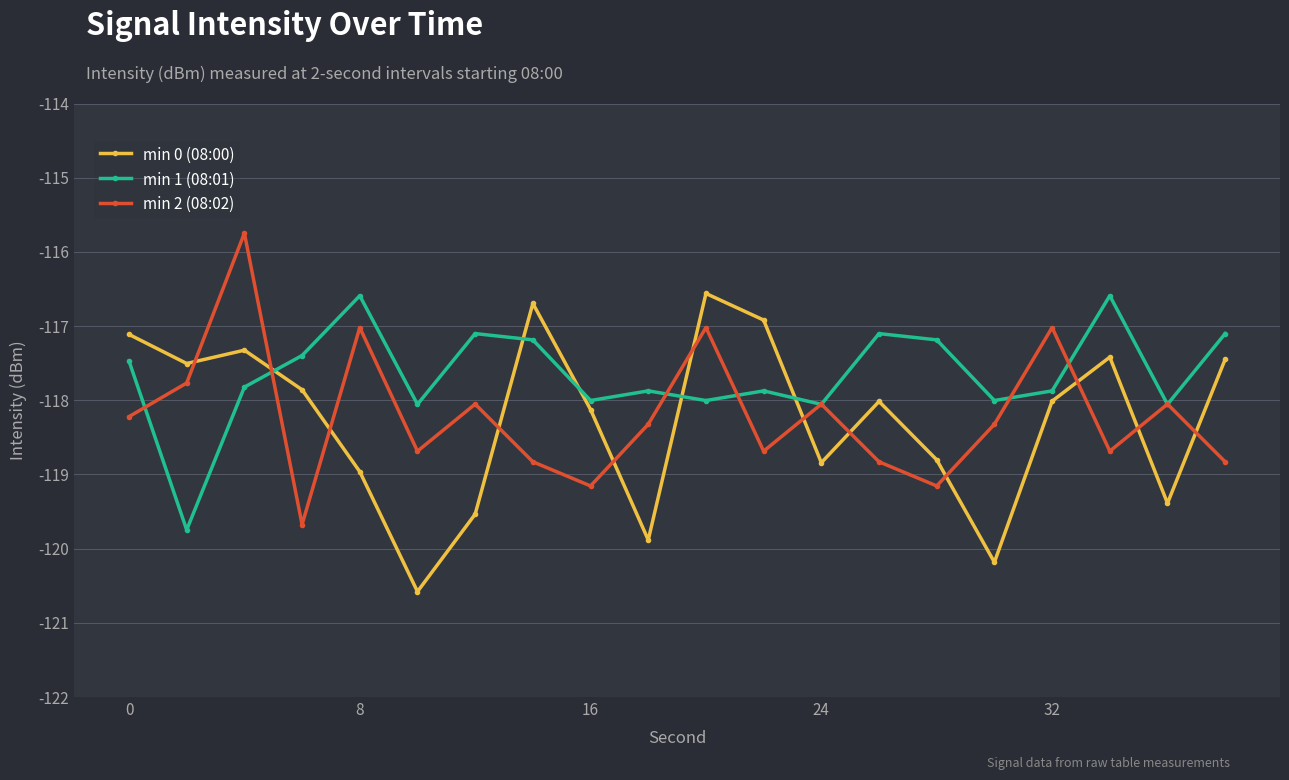

In min 0 (08:00), how many points are lower than both neighbors (excluding endpoints)?

6